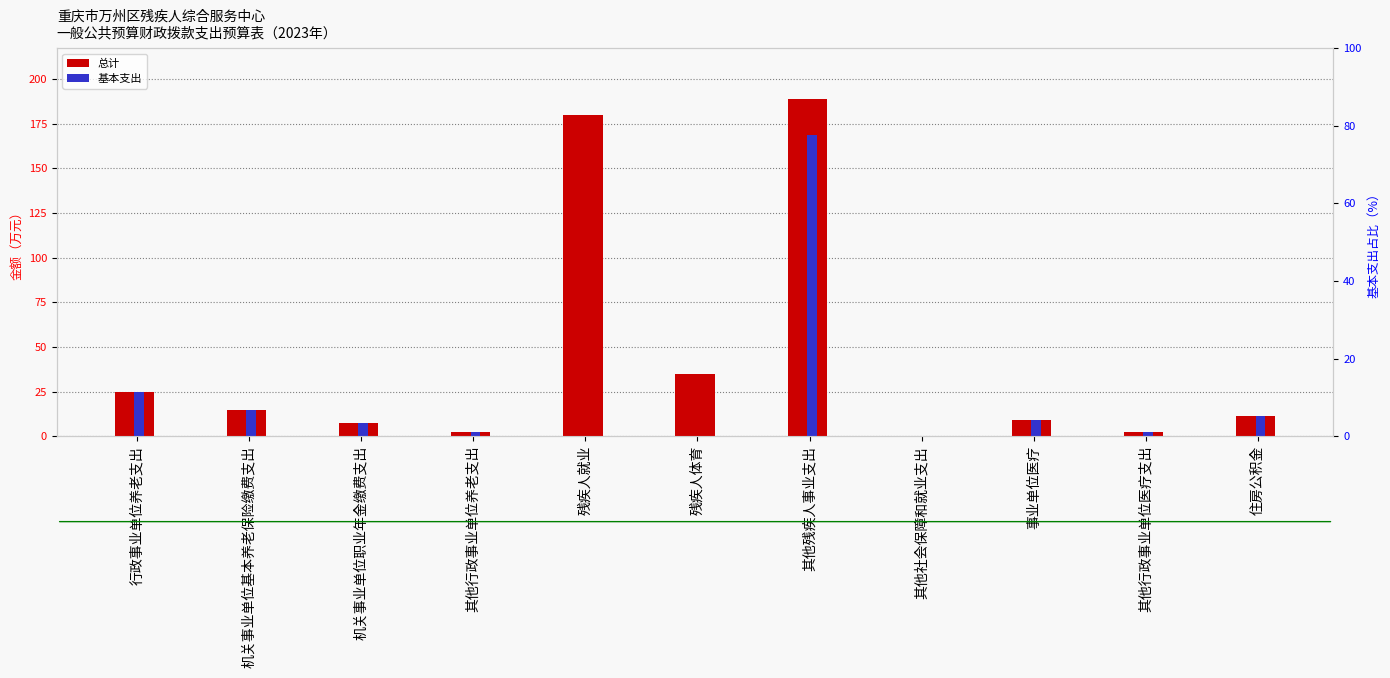

What is the spread (max minus min) of values at 残疾人就业?

180.0